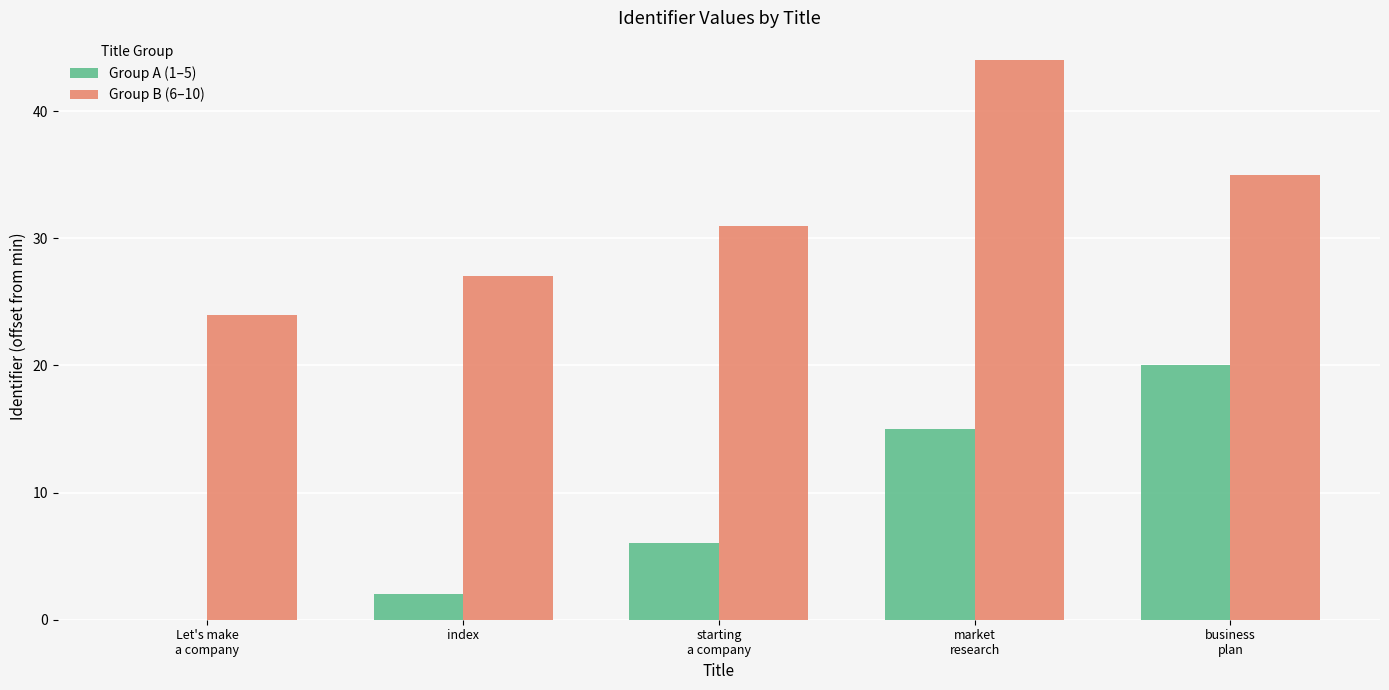

True or false: Group B (6–10) has a value of 24 at Let's make
a company.

True